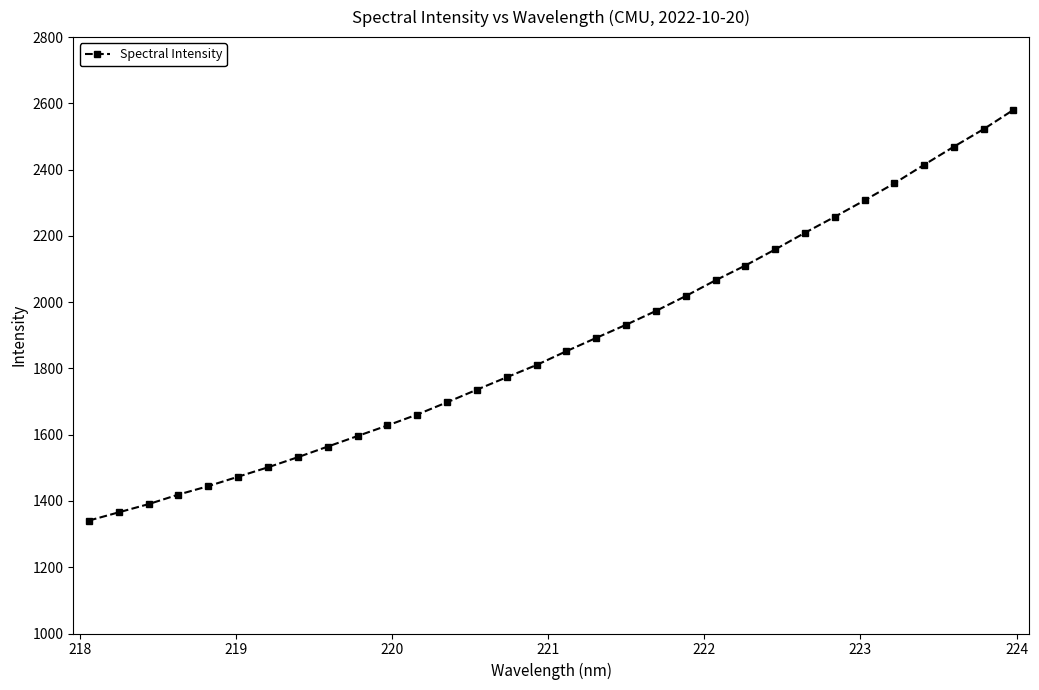

What is the value of the 32nd point from the left?

2580.5